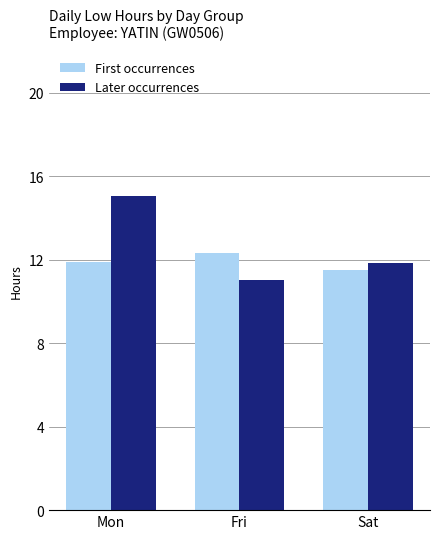

At which category is the sum across all series the highest?

Mon